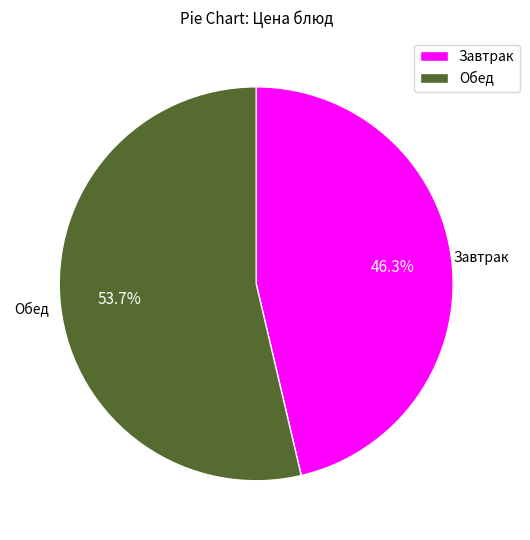

Between Завтрак and Обед, which is larger?

Обед